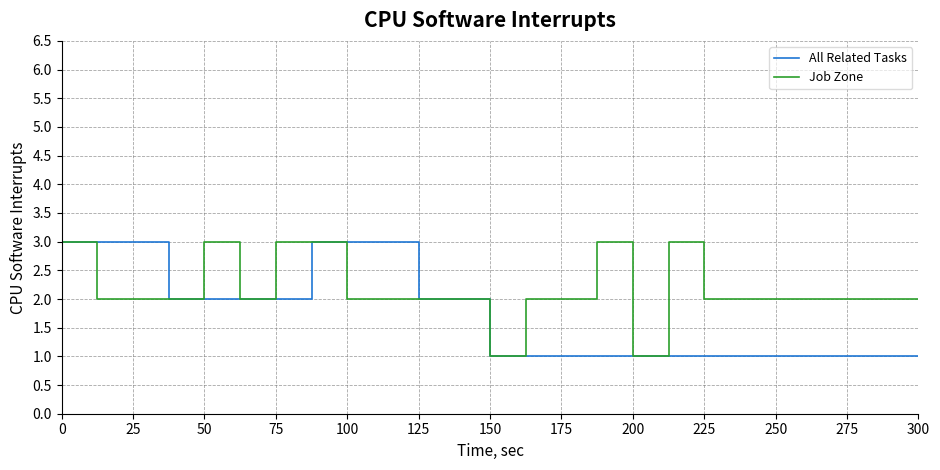

Which series has the largest total across all categories?

Job Zone